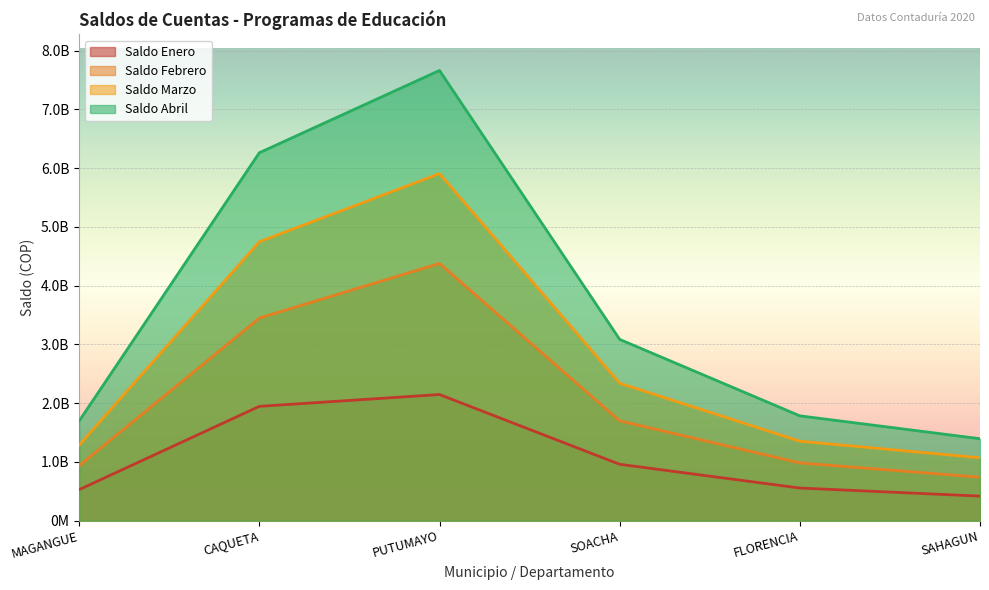

Reading left to right, transcribe all the data shown in this chart.

Saldo Enero: 526421496	1943928752	2145177344	957400439	553304725	415844658
Saldo Febrero: 933367825	3446668807	4376828508	1697511921	981032939	737310362
Saldo Marzo: 1285317856	4746322768	5905686614	2337601879	1350956311	1068595235
Saldo Abril: 1695647115	6261555048	7662486286	3083865881	1782240215	1392733272